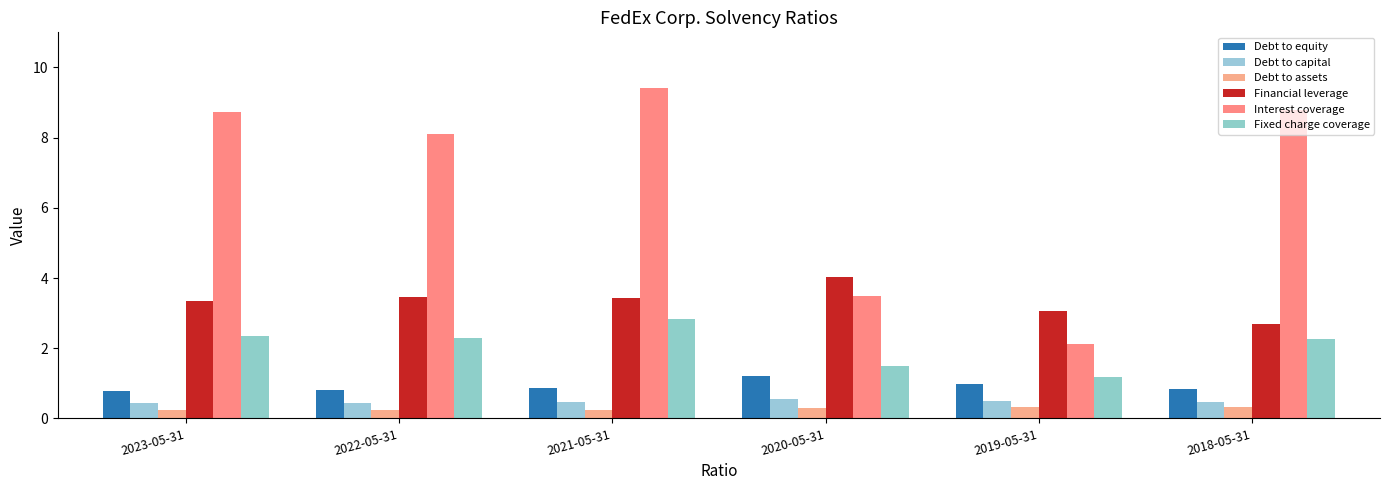

What is the minimum value shown in the chart?

0.2